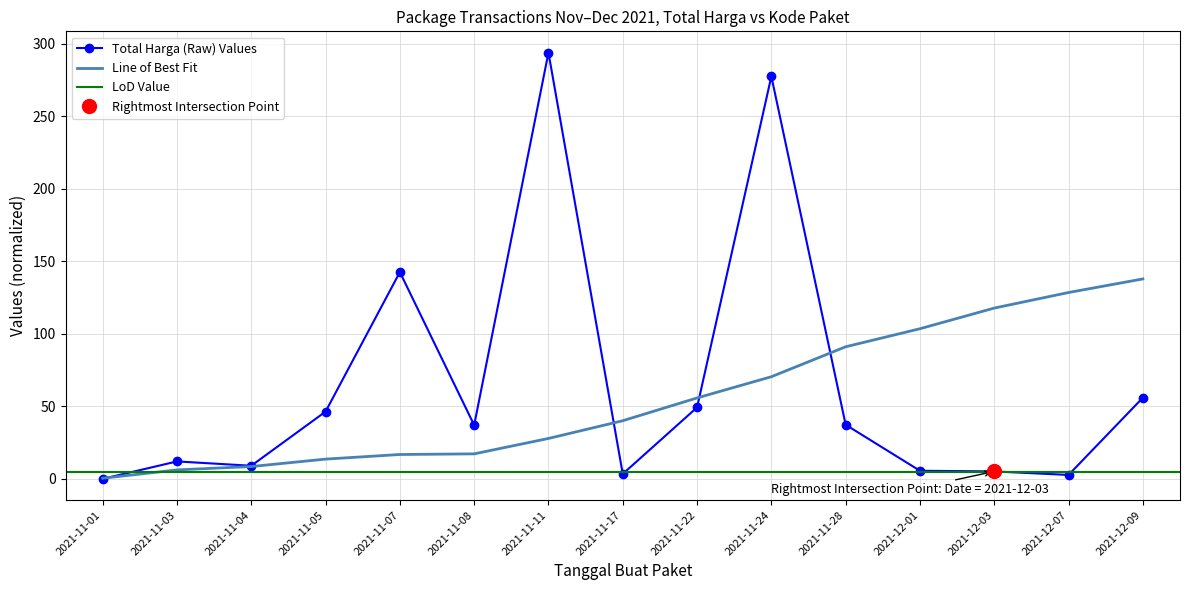

Where do Total Harga and Kode Paket first cross each other?

2021-11-01 and 2021-11-03